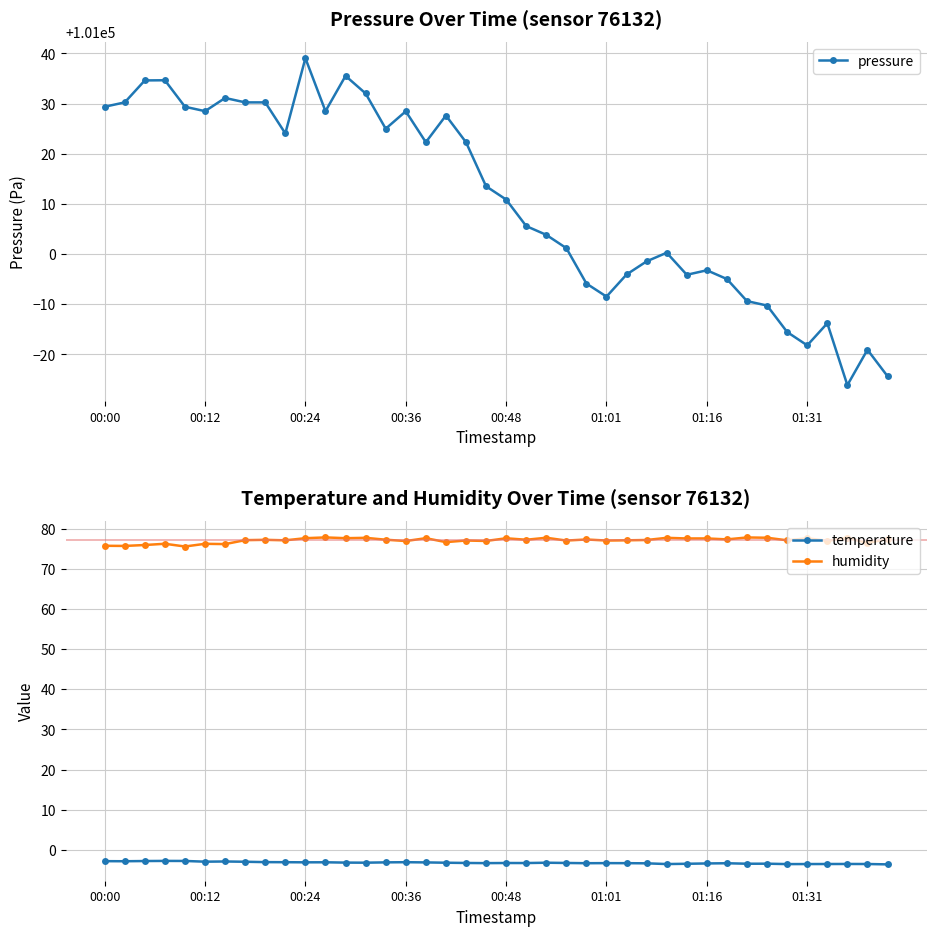

What is the difference between the maximum and second lowest values in the humidity series?

2.1